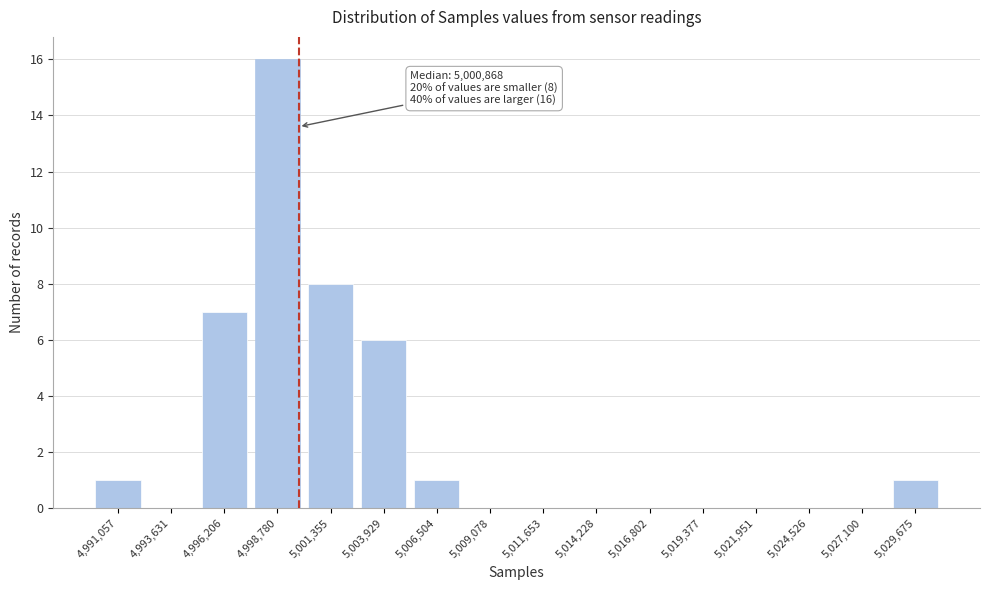

Reading left to right, transcribe all the data shown in this chart.

4,991,057=1	4,993,631=0	4,996,206=7	4,998,780=16	5,001,355=8	5,003,929=6	5,006,504=1	5,009,078=0	5,011,653=0	5,014,228=0	5,016,802=0	5,019,377=0	5,021,951=0	5,024,526=0	5,027,100=0	5,029,675=1